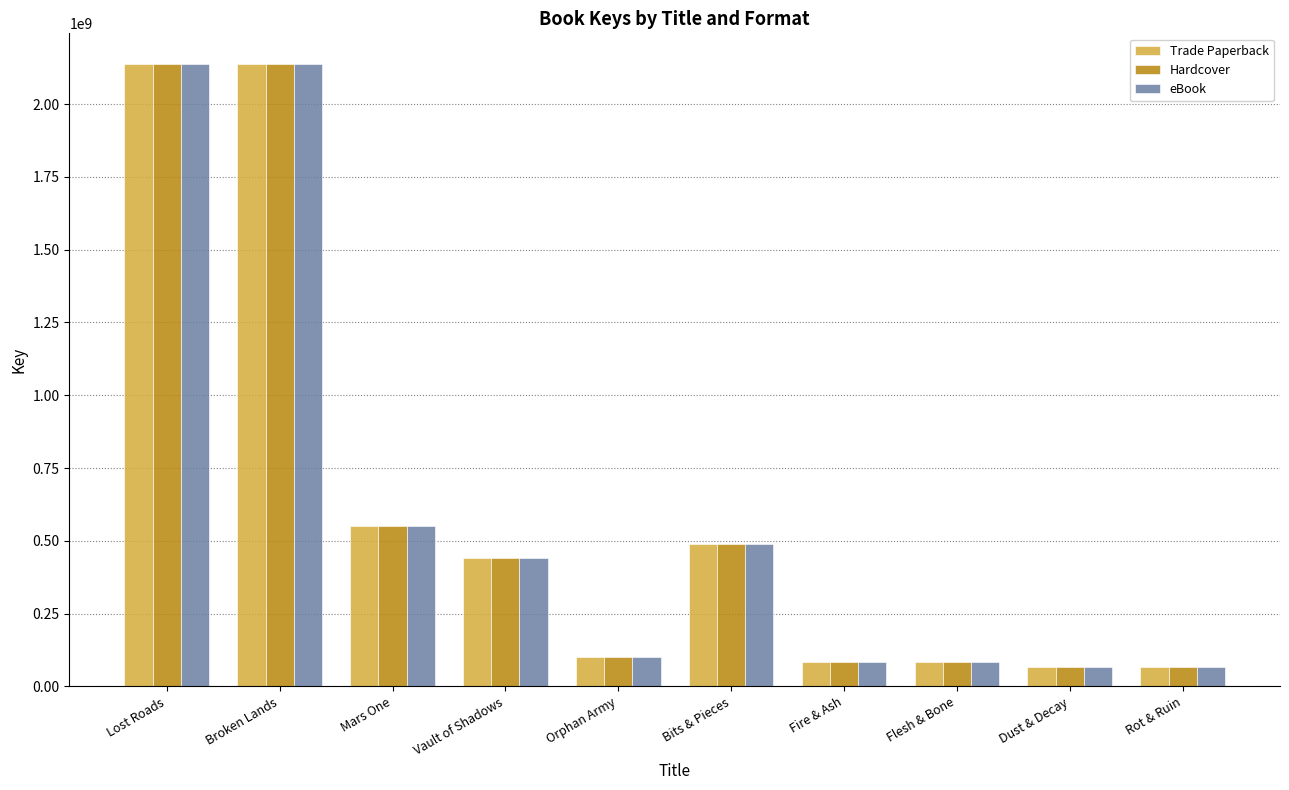

The eBook series shows 100274758 at Orphan Army. True or false?

True